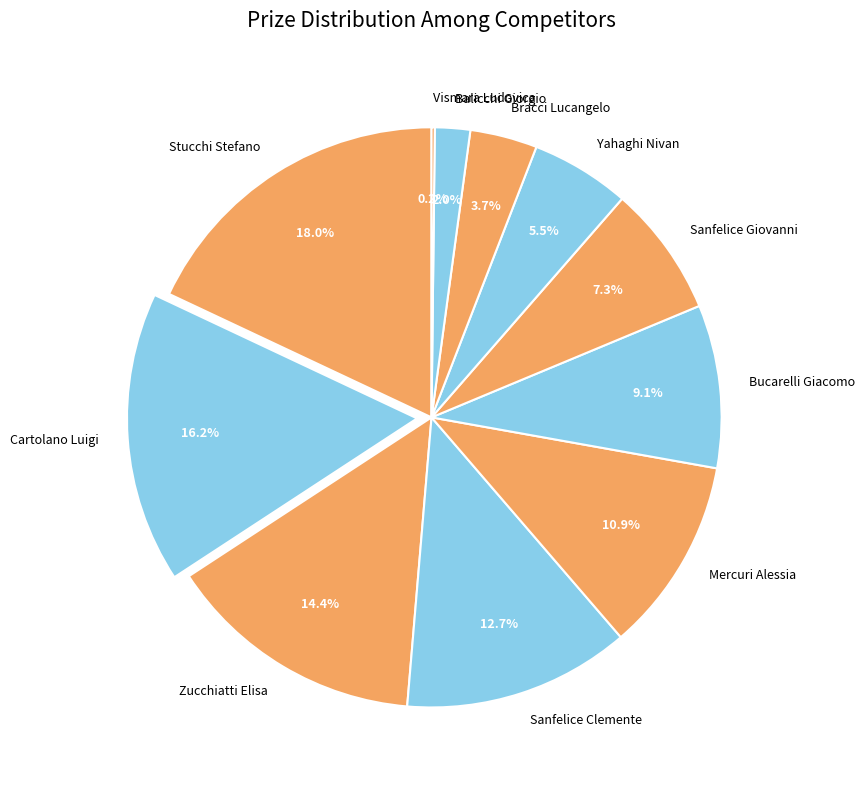

Which has a higher value, Yahaghi Nivan or Balicchi Giorgio?

Yahaghi Nivan